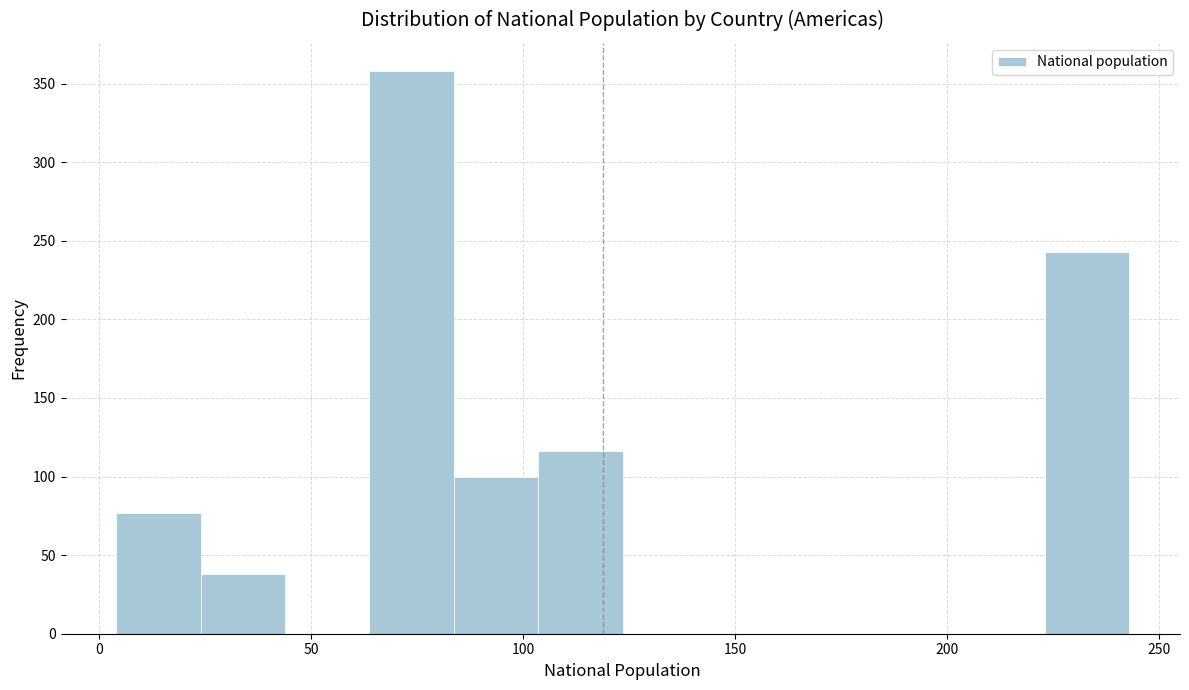

Read against the x-axis, roughly where is the centre of the tallest bar?

75